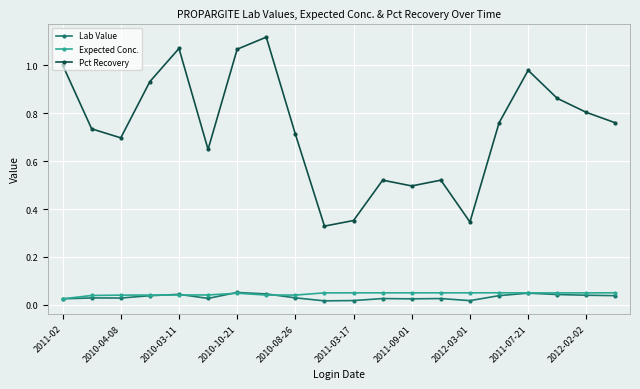

At how many categories does at least one series exceed 0?

20